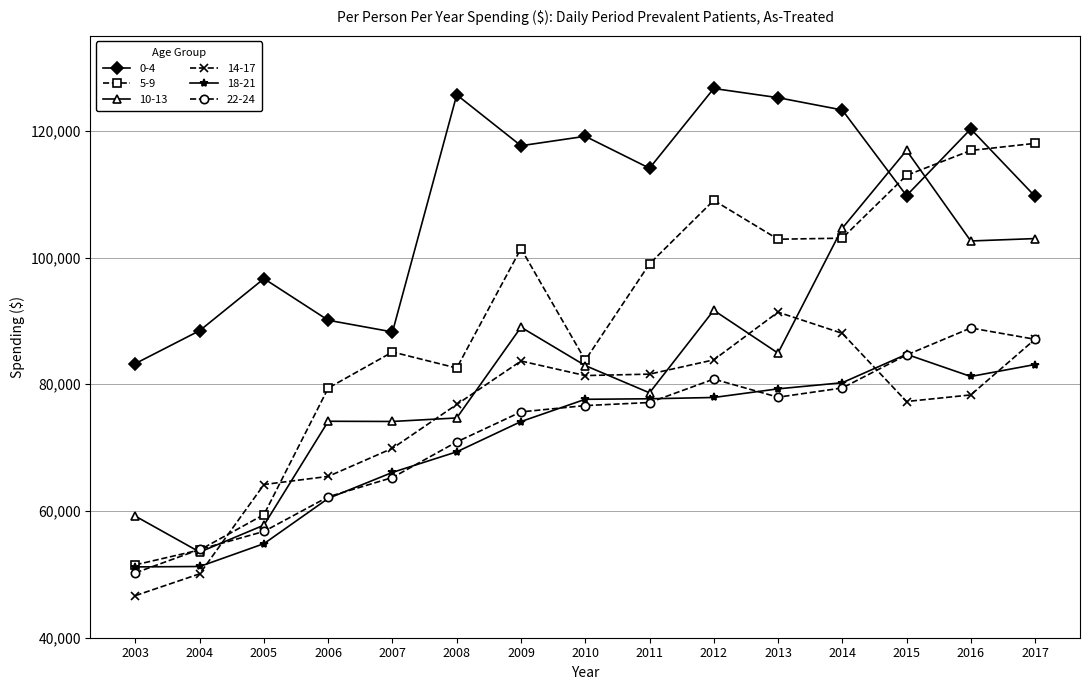

Which series has the largest total across all categories?

0-4